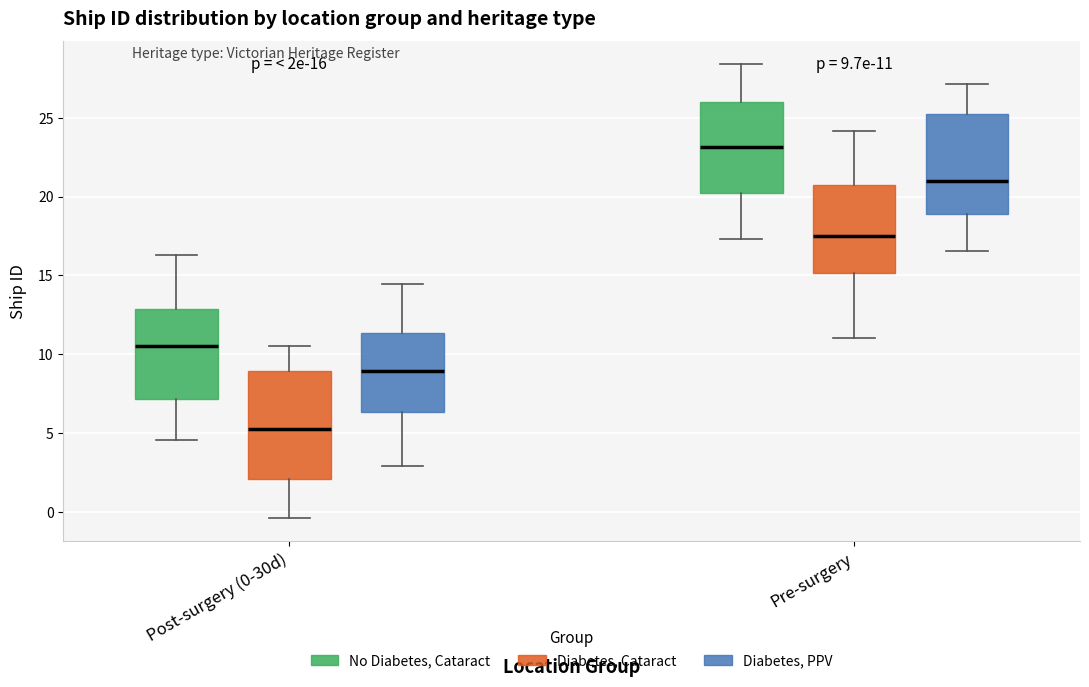

Which box's median line is the highest?

Pre-surgery (No Diabetes, Cataract)